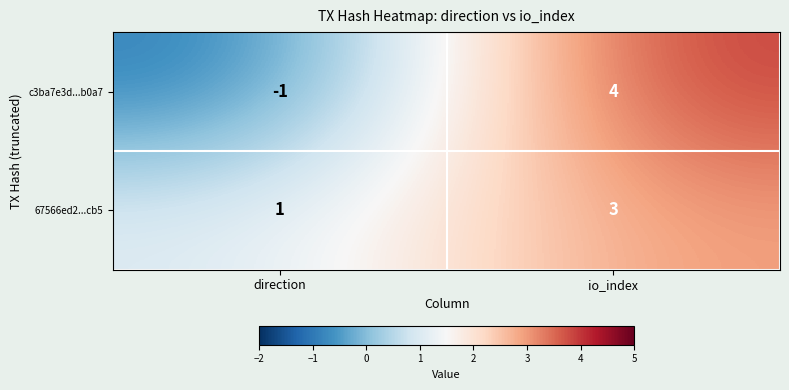

What is the difference between the c3ba7e3d...b0a7 values at direction and io_index?

5